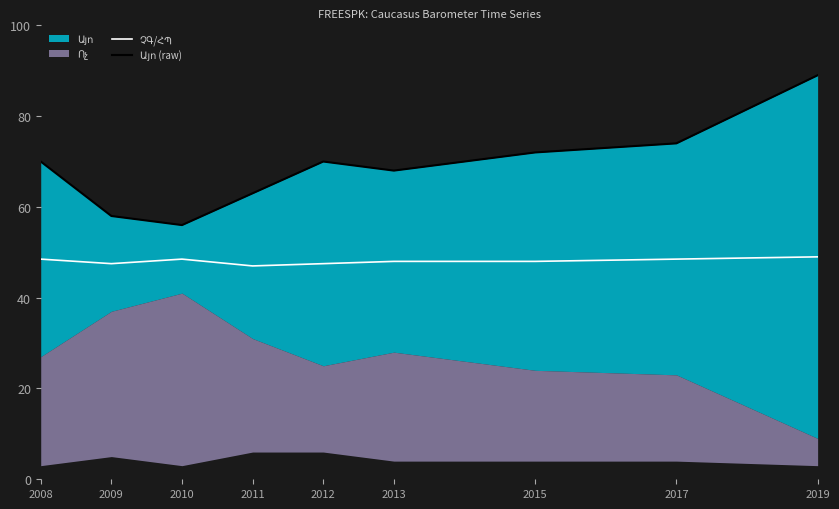

What is the total value across all series at 2012?

117.5